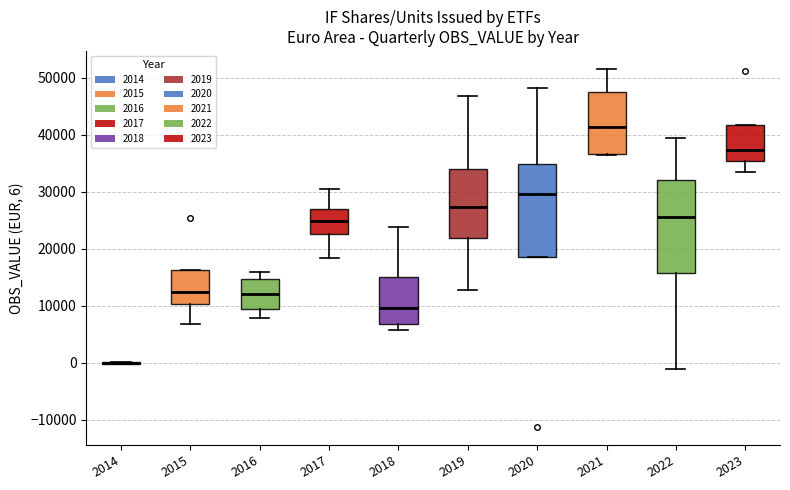

Reading left to right, transcribe this box plot: for each box, give where its median line is, the range the box spans, and where its two whiskers end, as read against the y-axis. The values are not printed on the chart, so give them approximately, as read against the axis.

2014: box collapsed to a line at 0, whiskers 0 to 0
2015: median 12000, box 10000 to 16000, whiskers 7000 to 16000
2016: median 12000, box 9000 to 15000, whiskers 8000 to 16000
2017: median 25000, box 23000 to 27000, whiskers 18000 to 30000
2018: median 10000, box 7000 to 15000, whiskers 6000 to 24000
2019: median 27000, box 22000 to 34000, whiskers 13000 to 47000
2020: median 30000, box 19000 to 35000, whiskers 19000 to 48000
2021: median 41000, box 37000 to 47000, whiskers 36000 to 52000
2022: median 26000, box 16000 to 32000, whiskers -1000 to 39000
2023: median 37000, box 35000 to 42000, whiskers 33000 to 42000